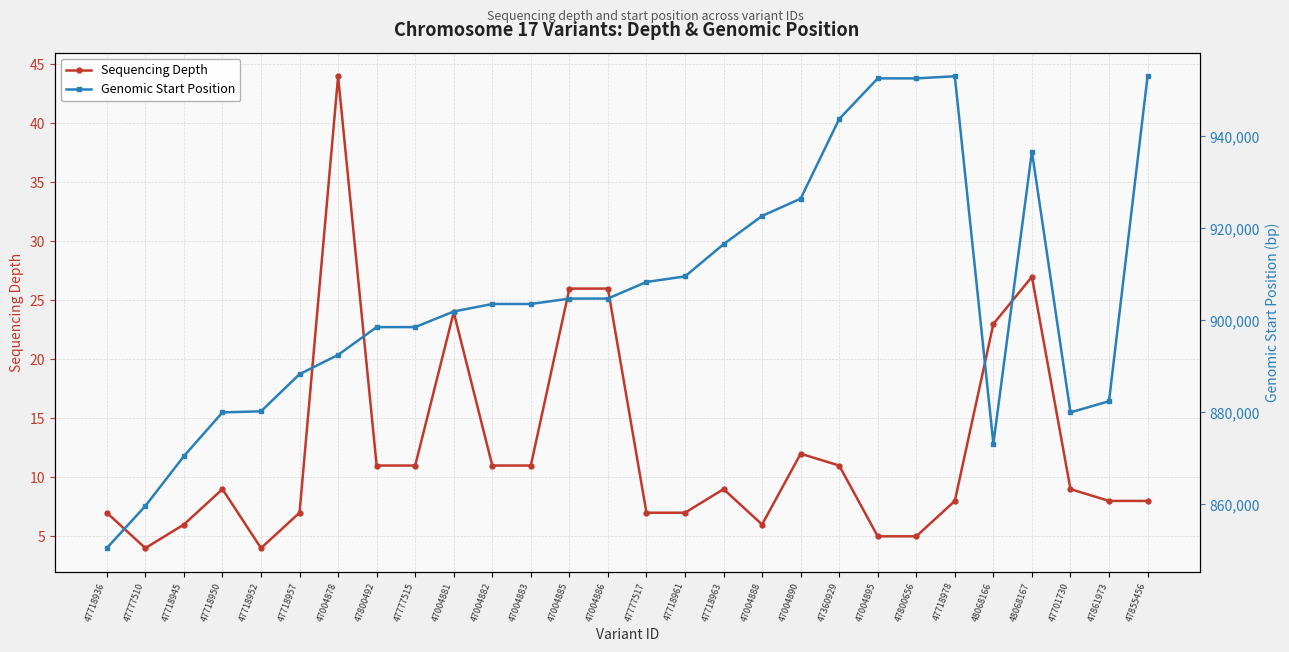

Where is Genomic Start Position nearest to the value 901786?

47004881